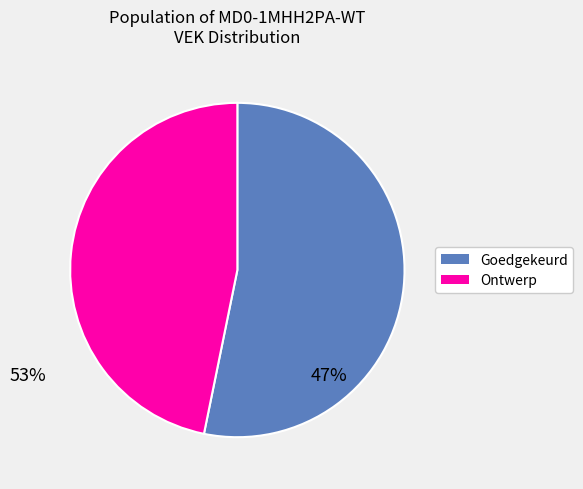

Rank the categories by value from lowest to highest.

Ontwerp, Goedgekeurd